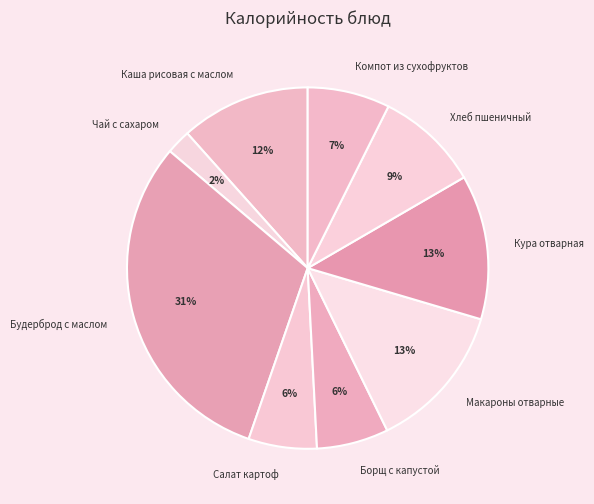

How many slices are in this pie chart?

9